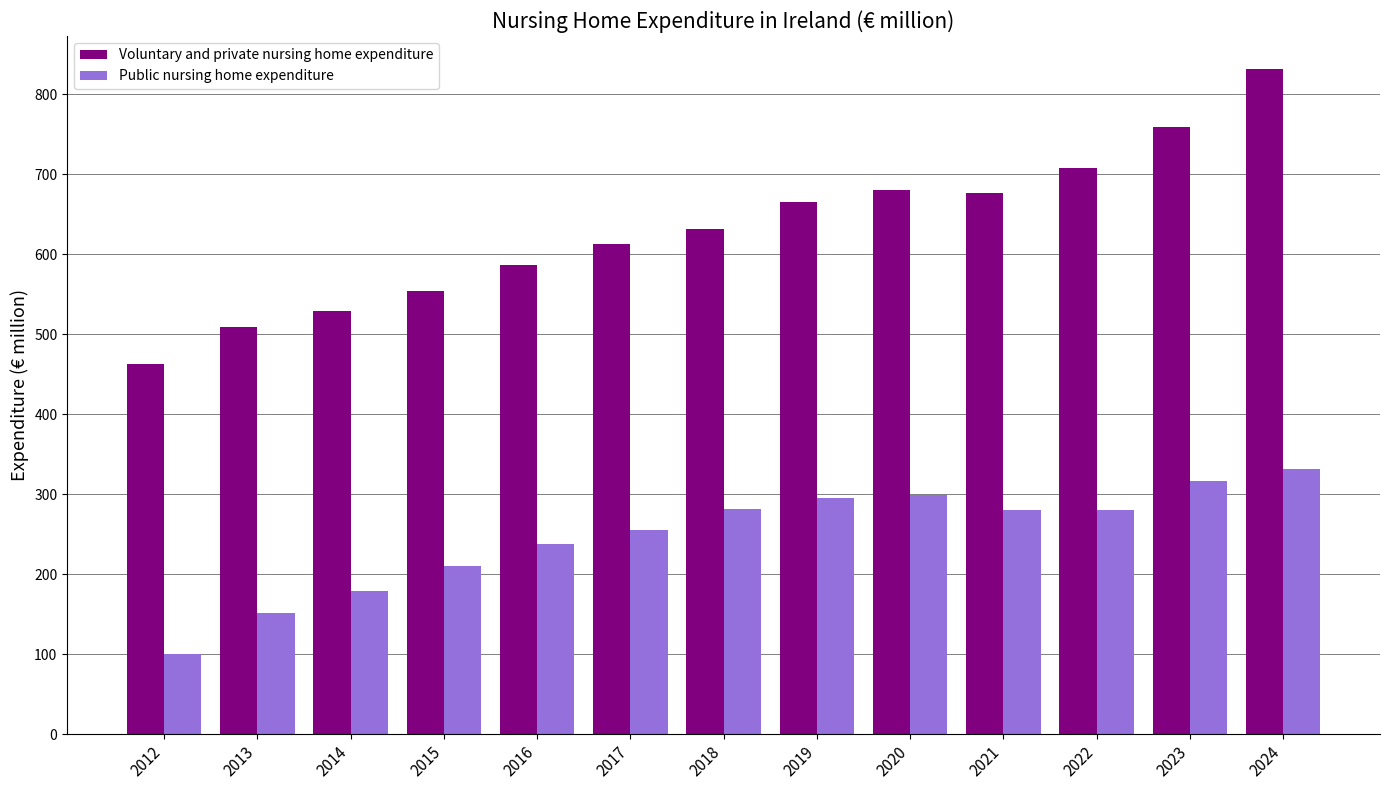

What is the spread (max minus min) of values at 2021?

396.1